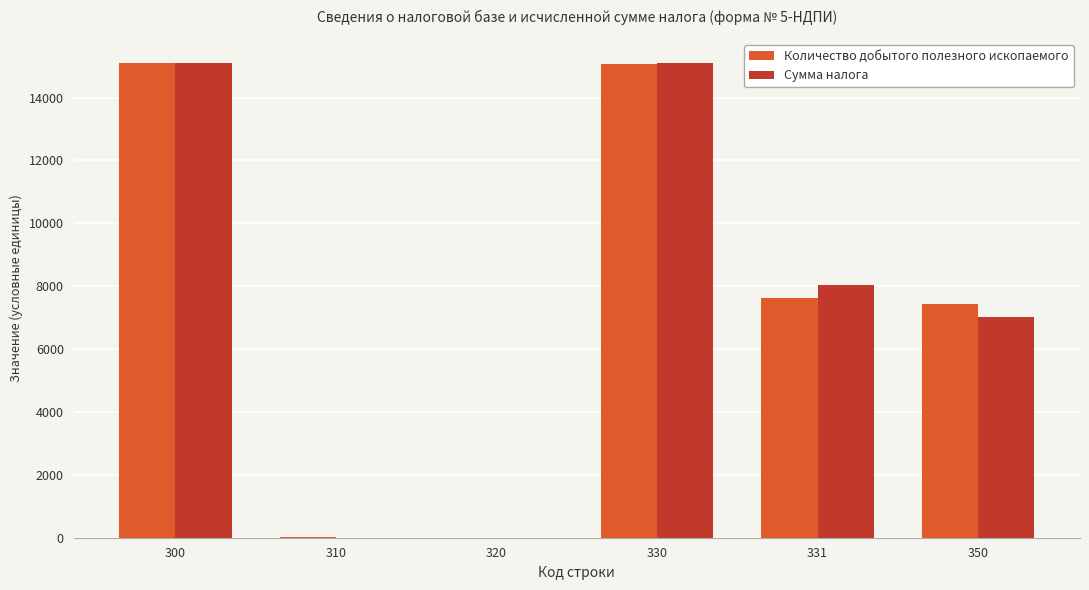

Read the Количество добытого полезного ископаемого value at 310.

37.0